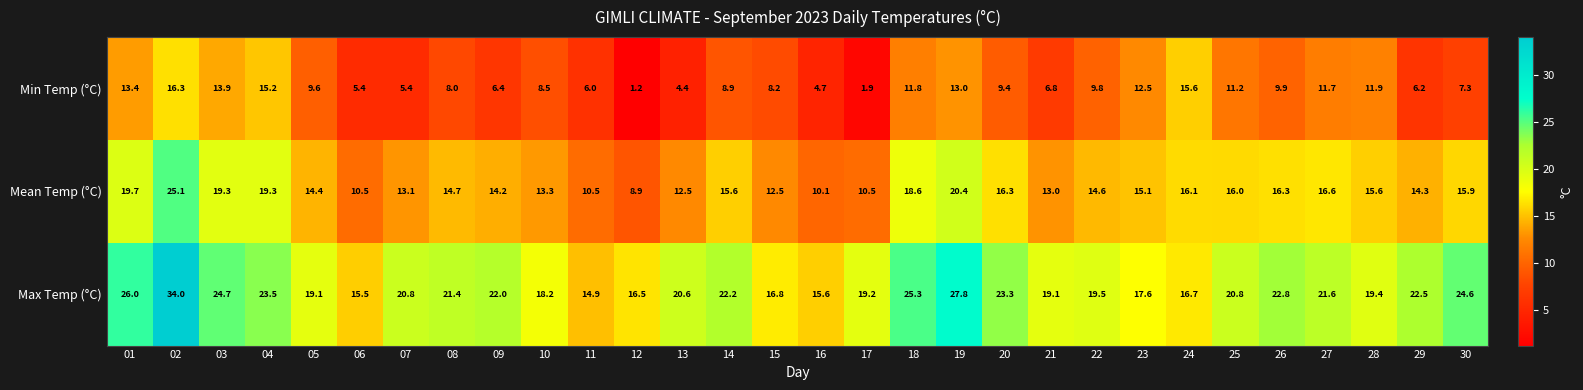

Where is Mean Temp (°C) nearest to the value 17?

27